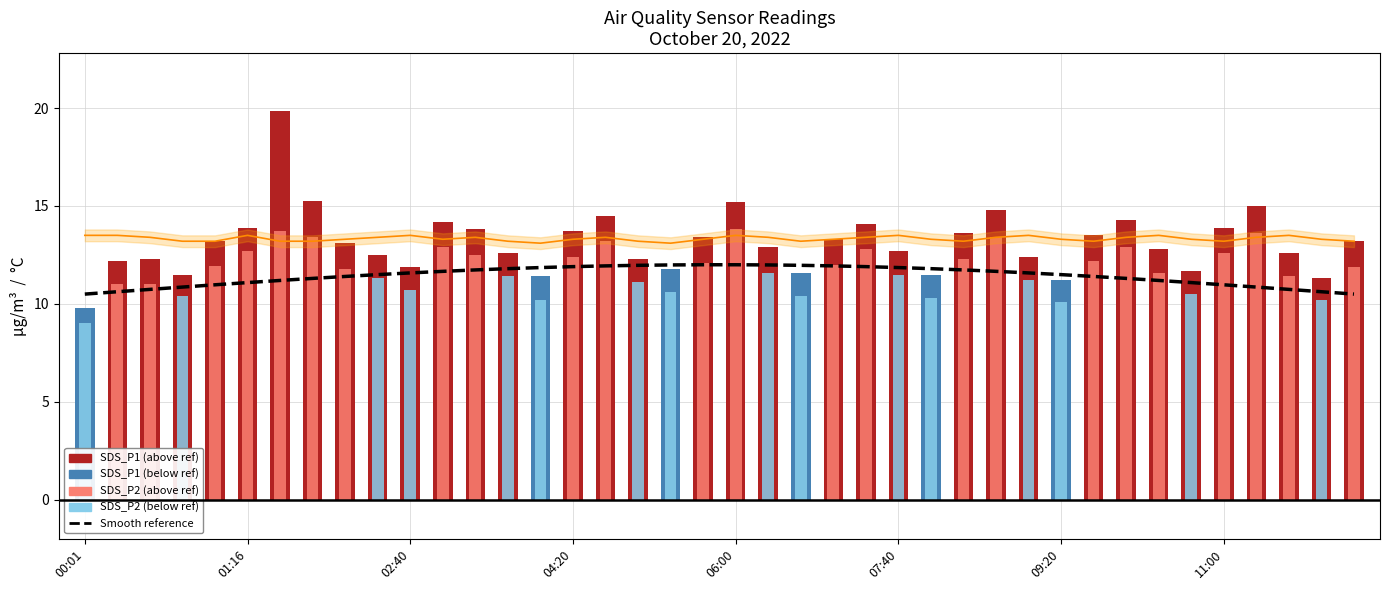

What is the difference between the values at 01:16 and 8?

0.8